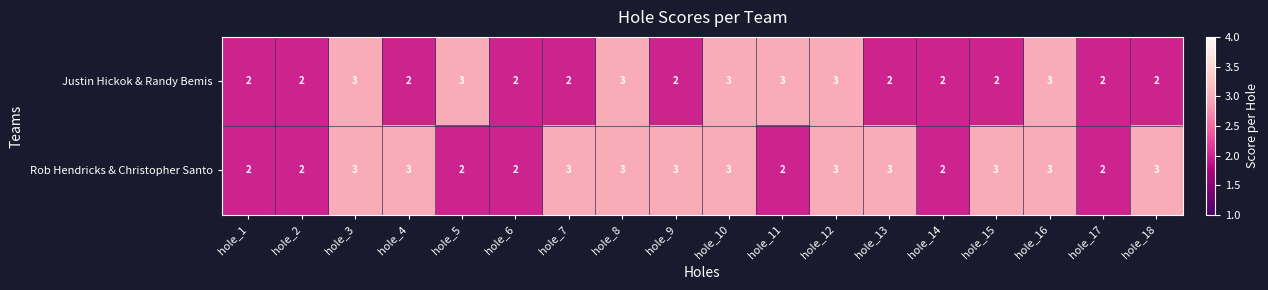

What is the highest value of the Justin Hickok & Randy Bemis series?

3